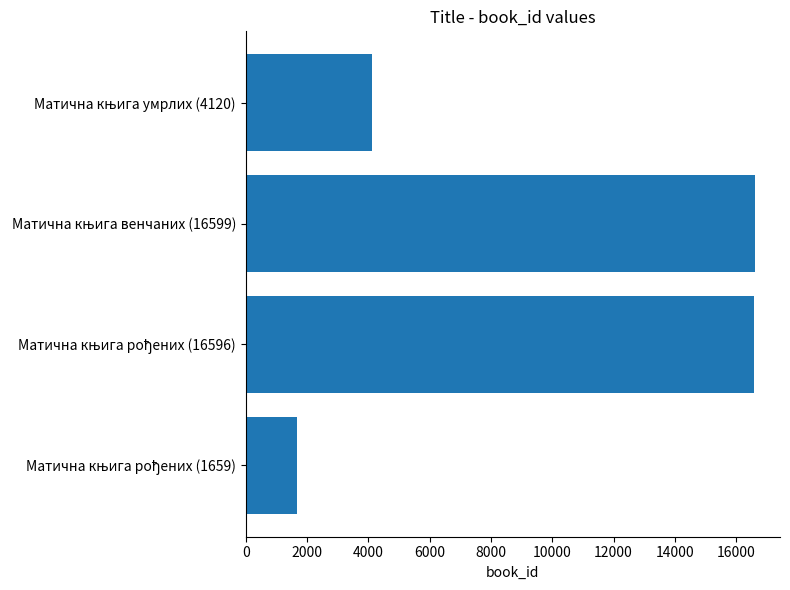

What is the average value?

9744